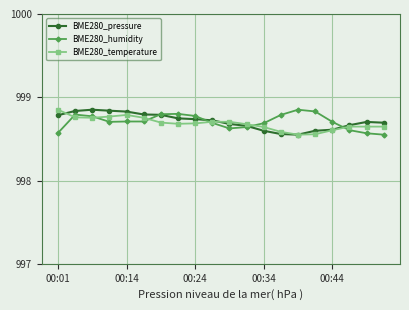

How many BME280_temperature values are between 998 and 999?

20